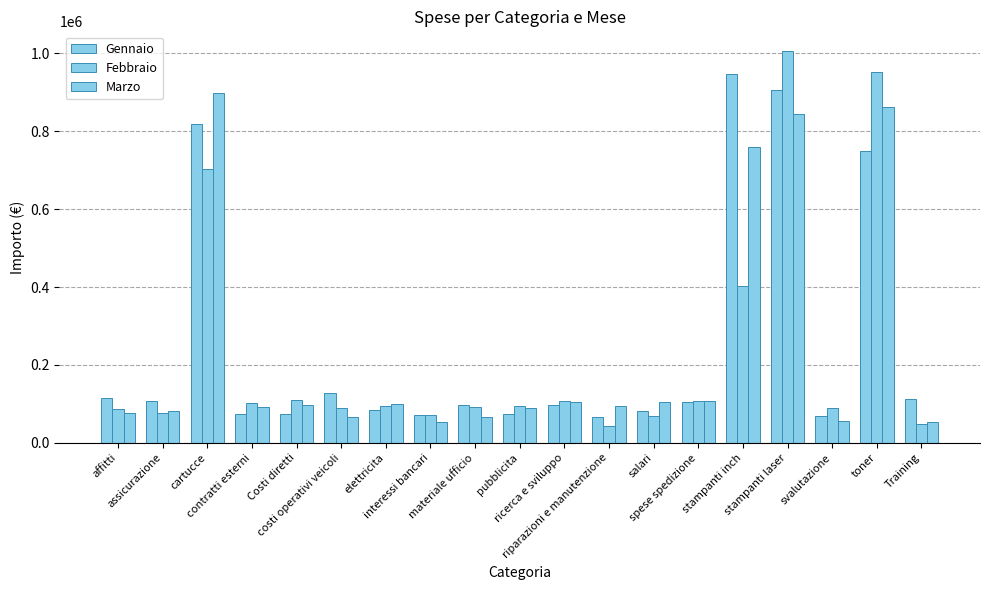

What value does the Febbraio series have at materiale ufficio?

92412